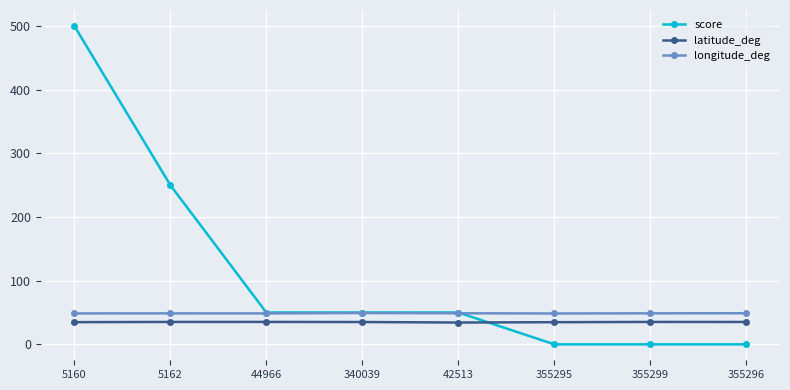

What is the difference between the highest and lowest values at 355299?

48.7